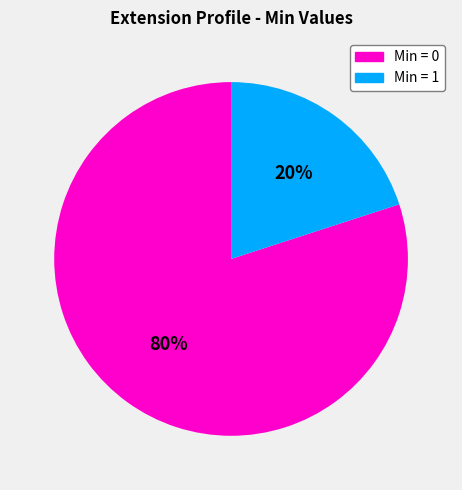

What is the largest slice in the pie chart?

Min = 0